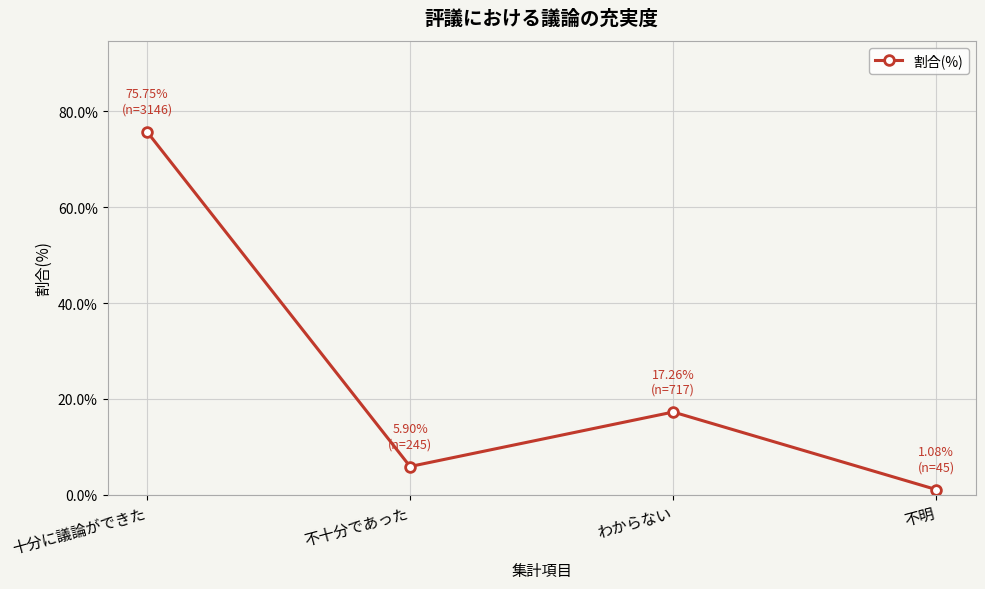

Rank the categories by value from lowest to highest.

不明, 不十分であった, わからない, 十分に議論ができた